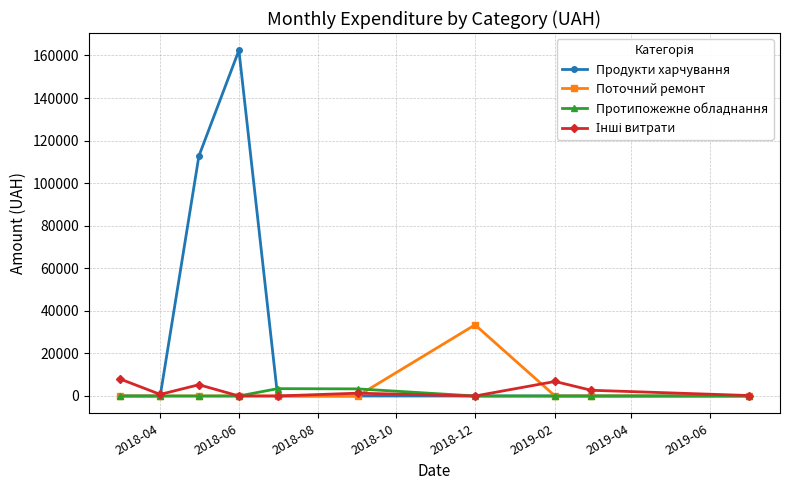

How many lines are shown in the chart?

4